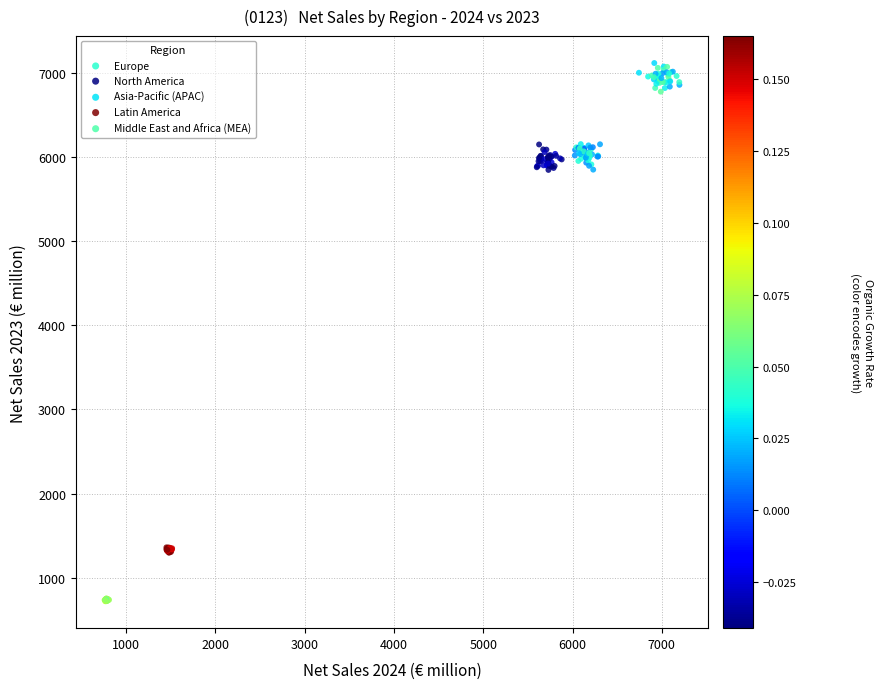

Which series contains the lowest Y value?

Middle East and Africa (MEA)